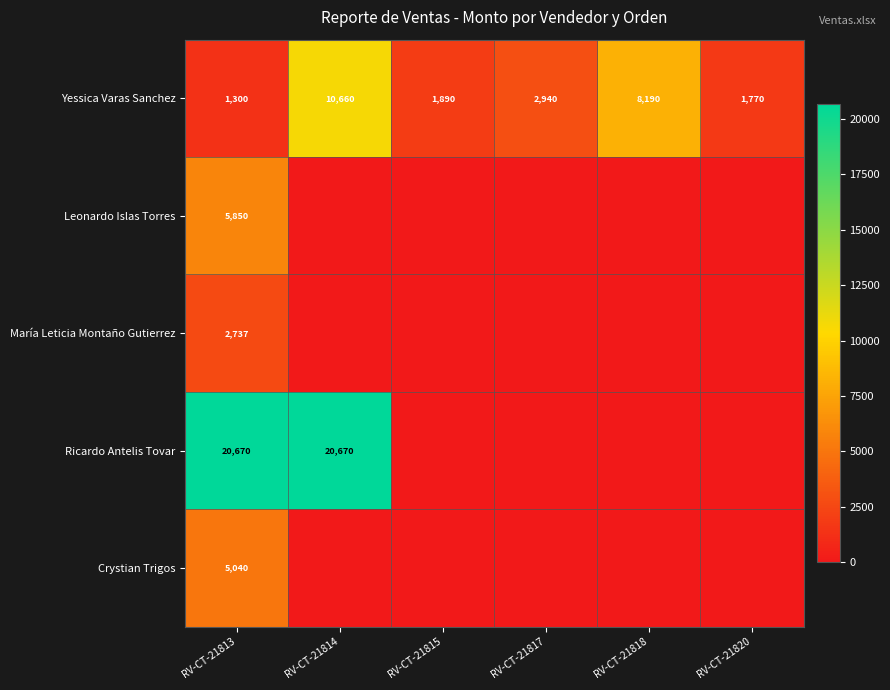

What is the difference between the highest and lowest values at RV-CT-21813?

19370